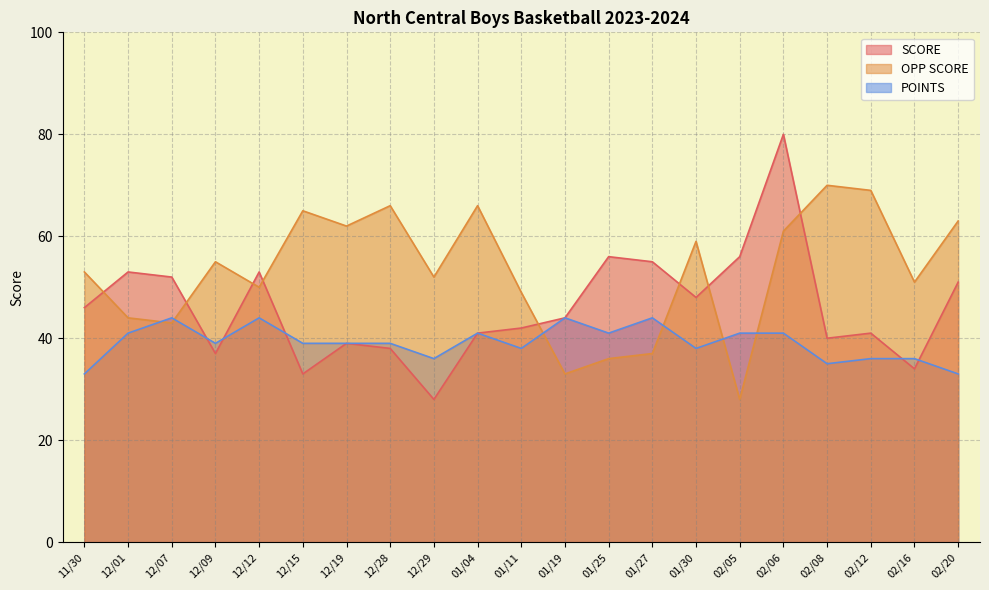

Which series ends up on top after the final intersection of SCORE and POINTS?

SCORE